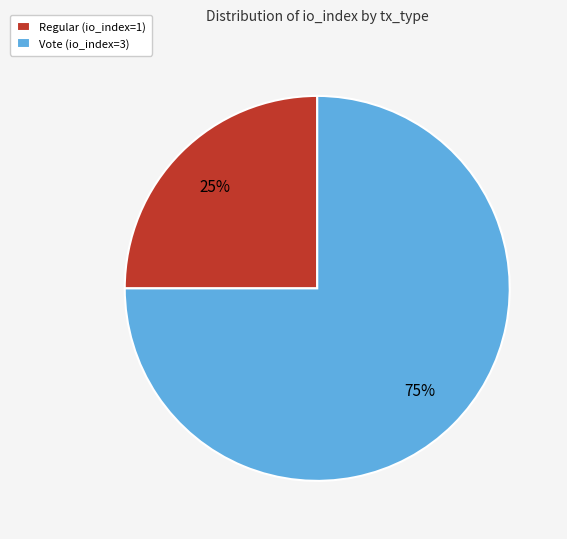

Rank the categories by value from lowest to highest.

Regular (io_index=1), Vote (io_index=3)